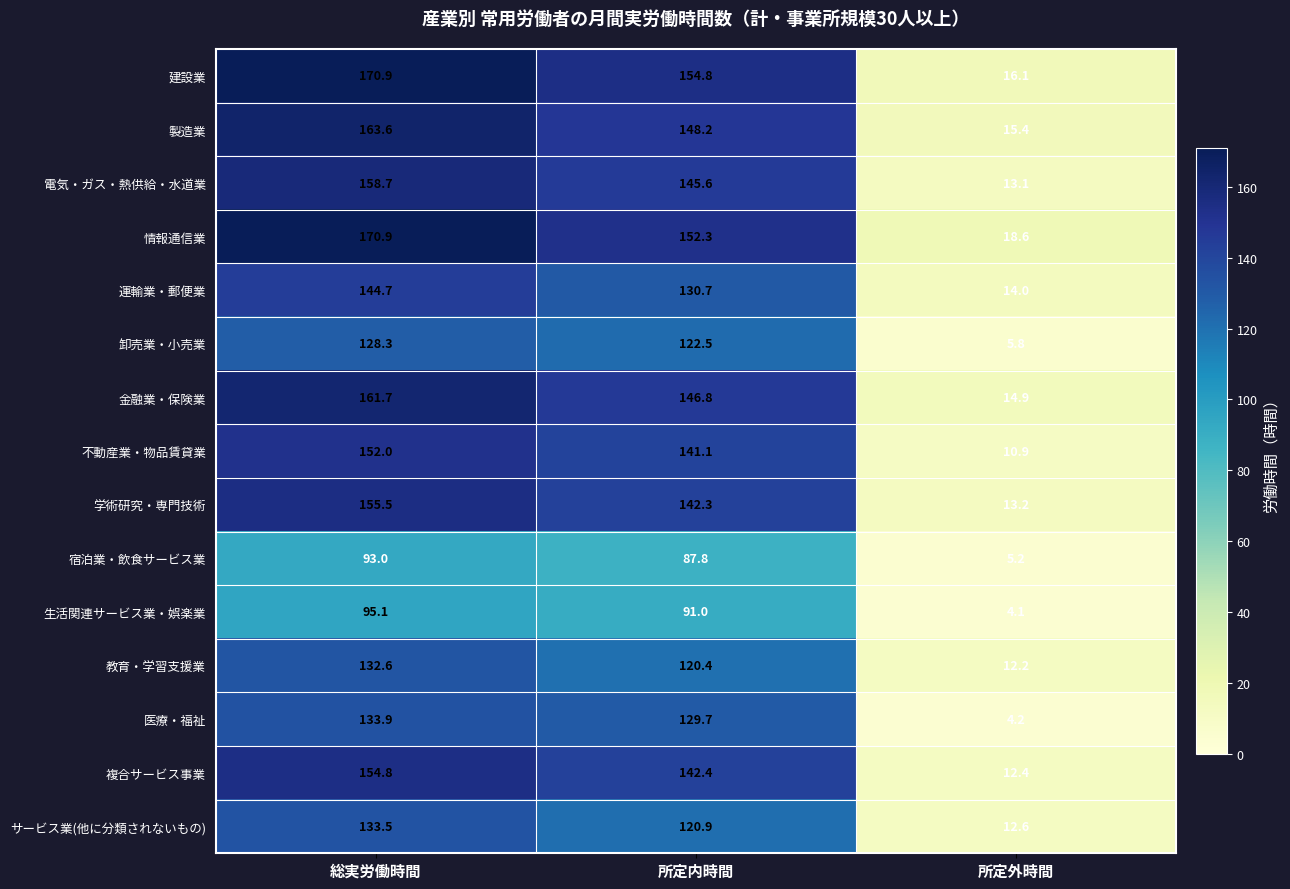

What is the difference between the highest and lowest values at 所定内時間?

67.0